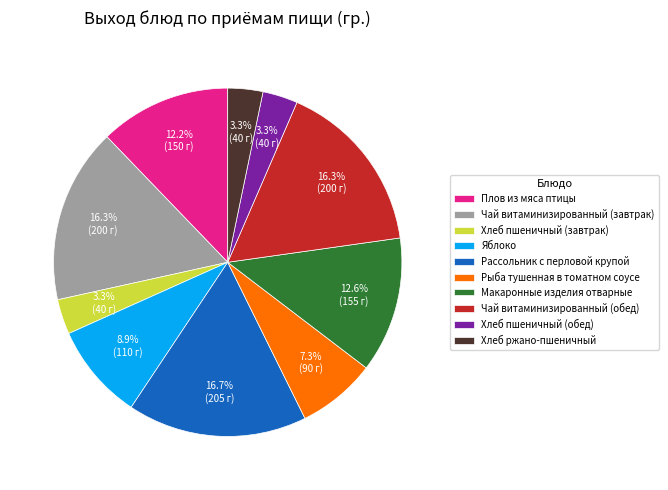

Count the number of slices in the pie.

10